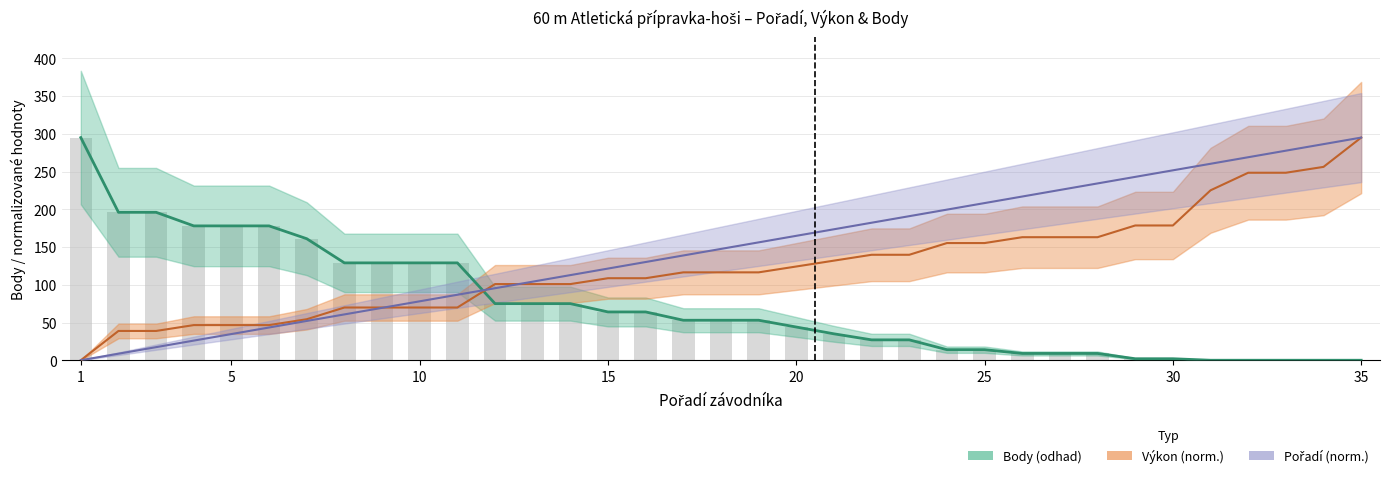

What is the sum of all Výkon values?

4386.2